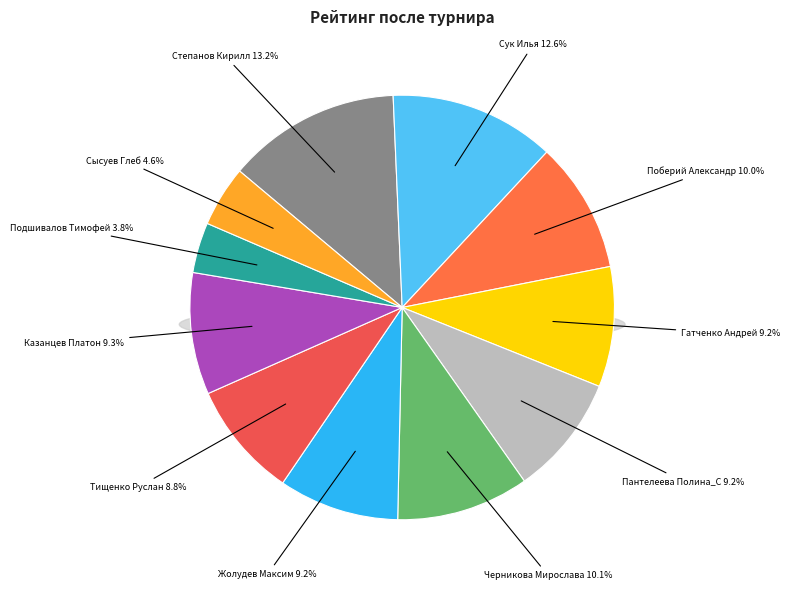

How many slices are in this pie chart?

11